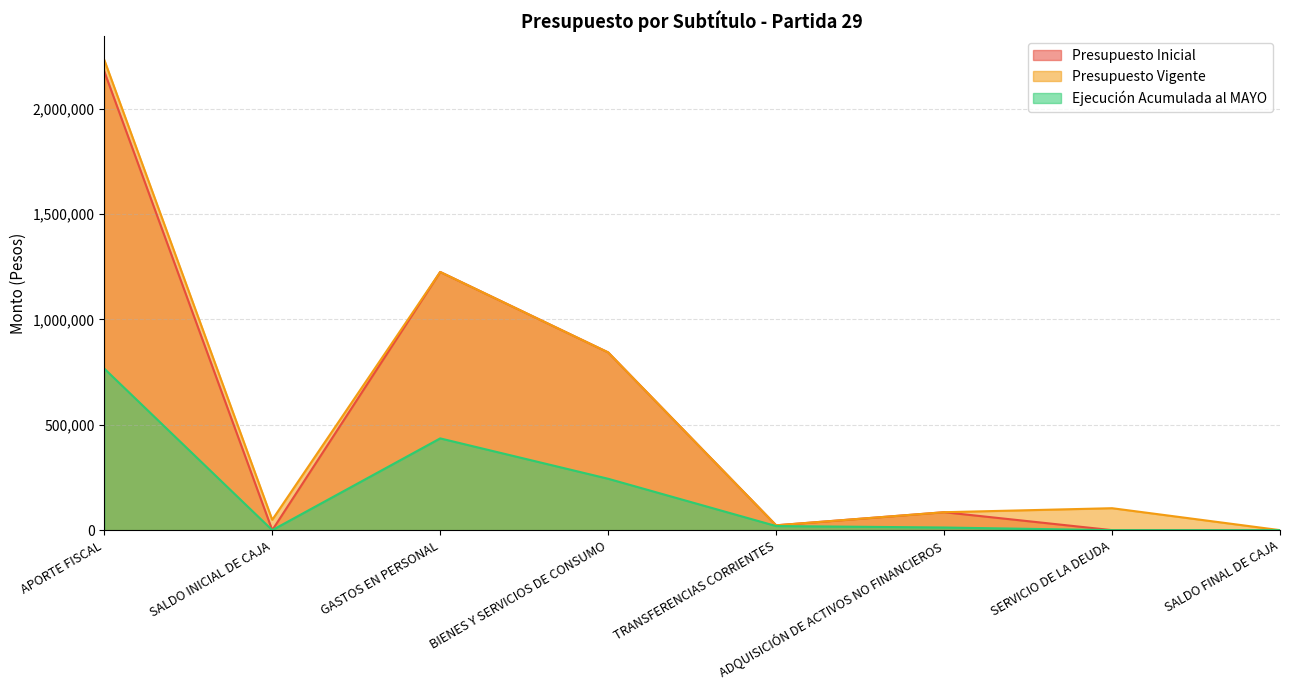

Reading right to left, transcribe all the data shown in this chart.

Presupuesto Inicial: 10	10	85169	22985	843634	1225369	20	2177157
Presupuesto Vigente: 10	104169	85169	22985	843634	1225369	49168	2232168
Ejecución Acumulada al MAYO: 0	0	12515	19453	243857	435498	0	766675